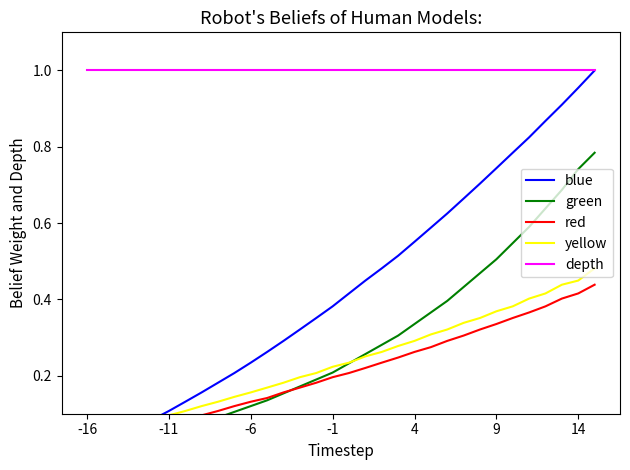

Is this an area chart (filled region under the line)?

No